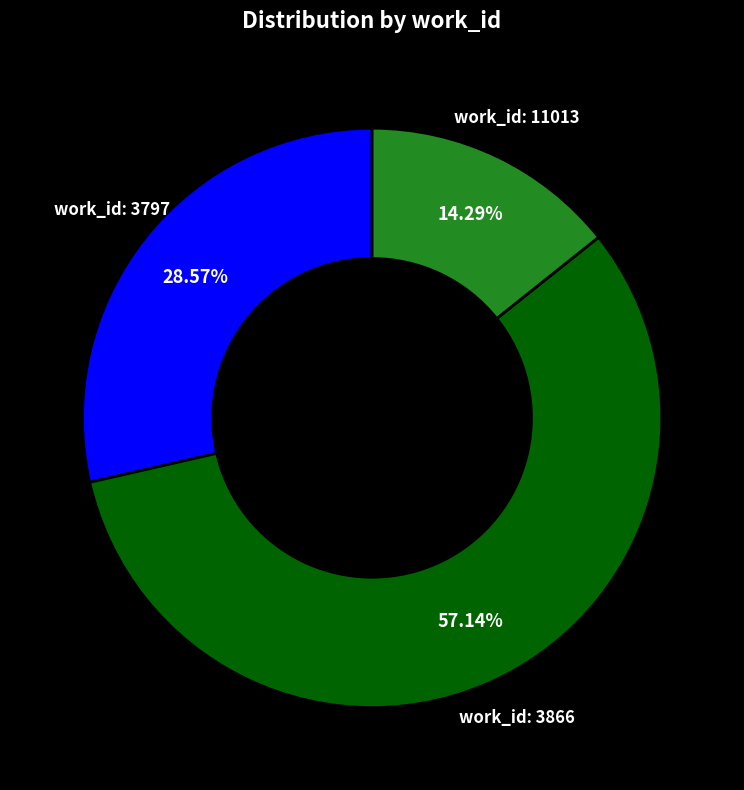

Does any single category account for the majority?

Yes